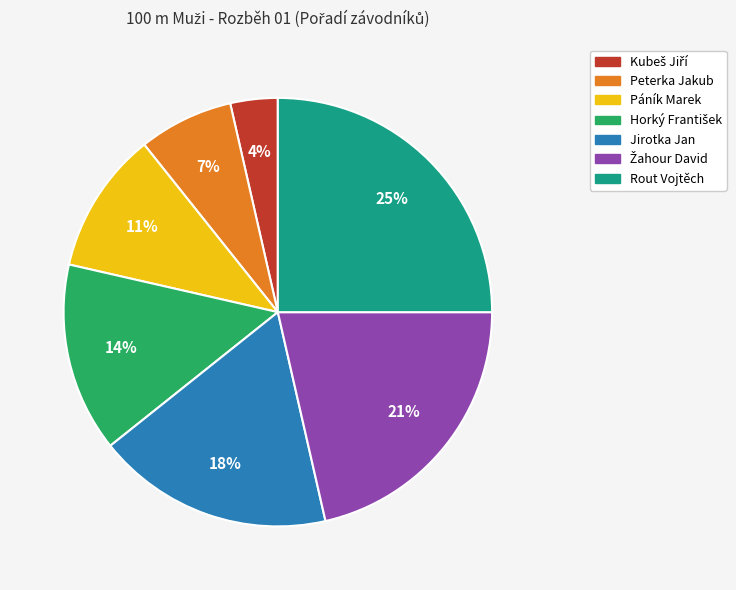

To the nearest percent, what portion does Páník Marek represent?

11%